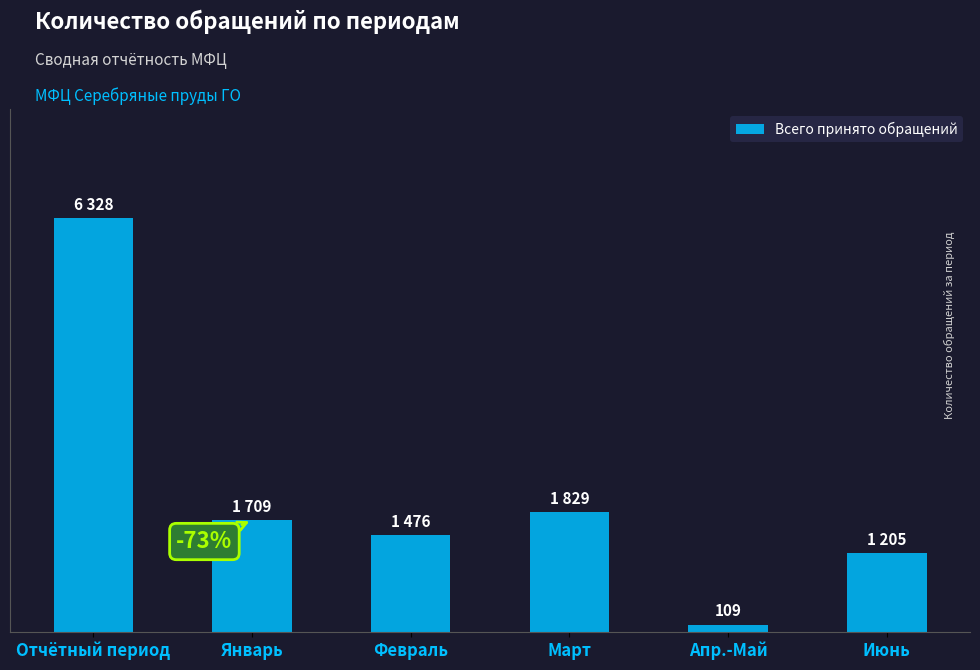

How many bars are there in total?

6